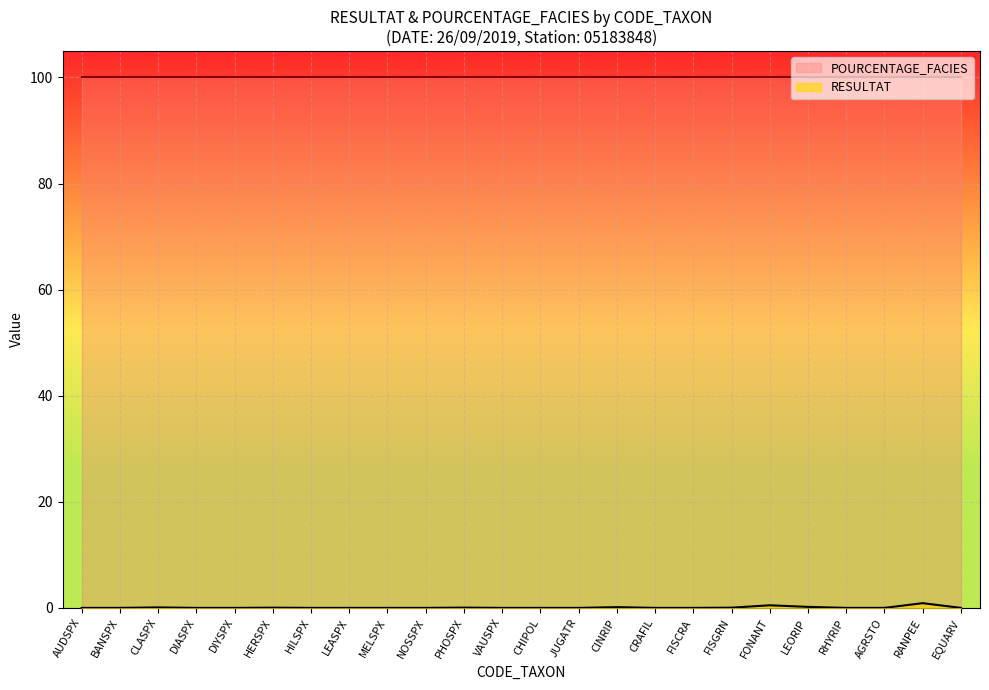

Reading left to right, extract all data points from this chart.

0.0	0.0	0.1	0.0	0.0	0.1	0.0	0.0	0.0	0.0	0.1	0.0	0.0	0.0	0.1	0.0	0.0	0.1	0.5	0.2	0.0	0.0	0.9	0.0